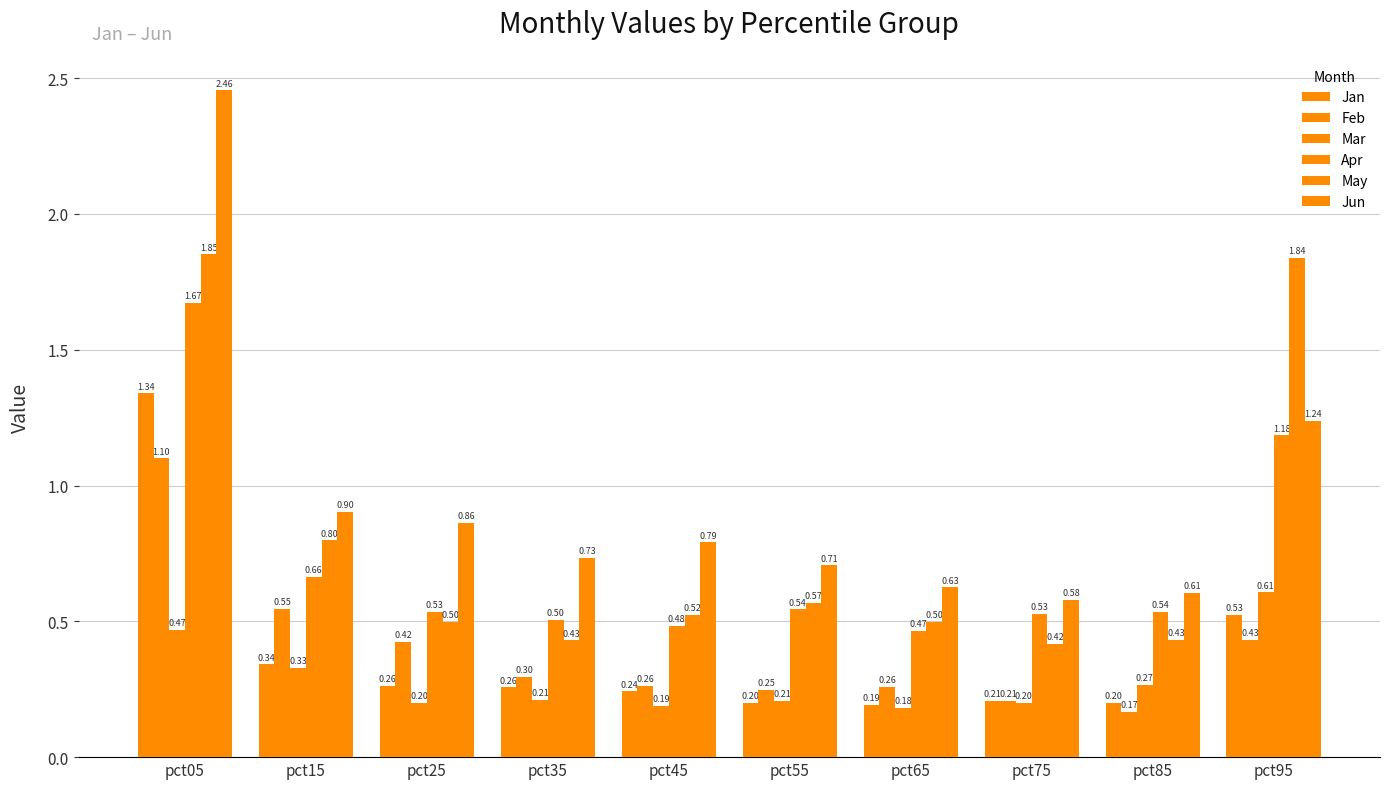

How many distinct data groups are displayed?

6